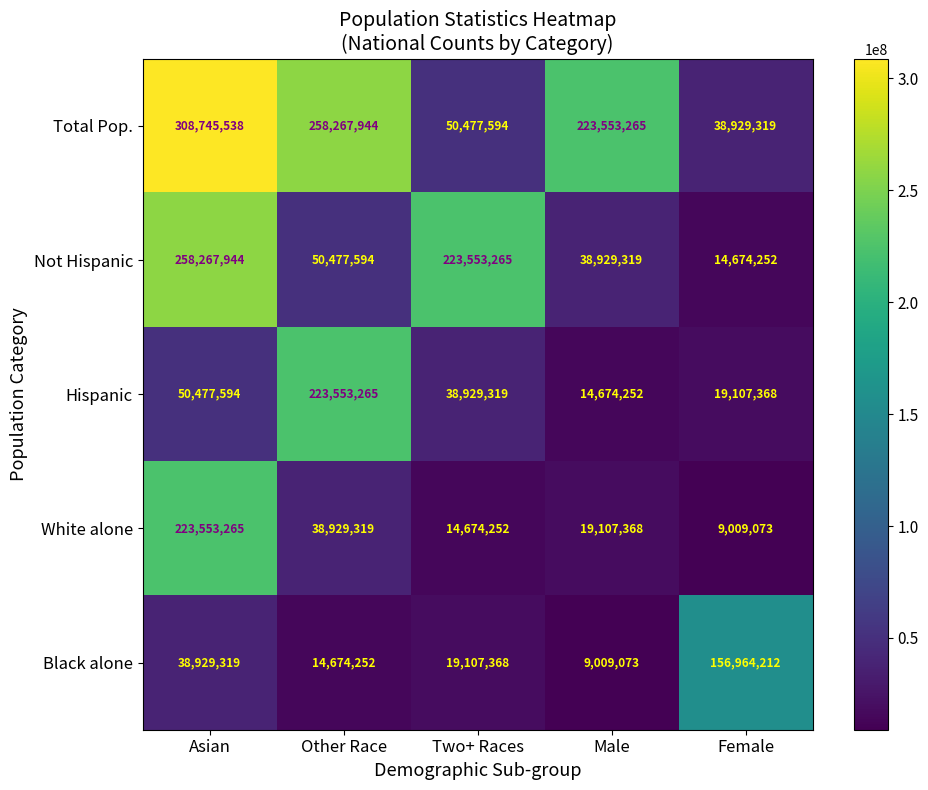

Which label corresponds to the largest value in the chart?

Asian